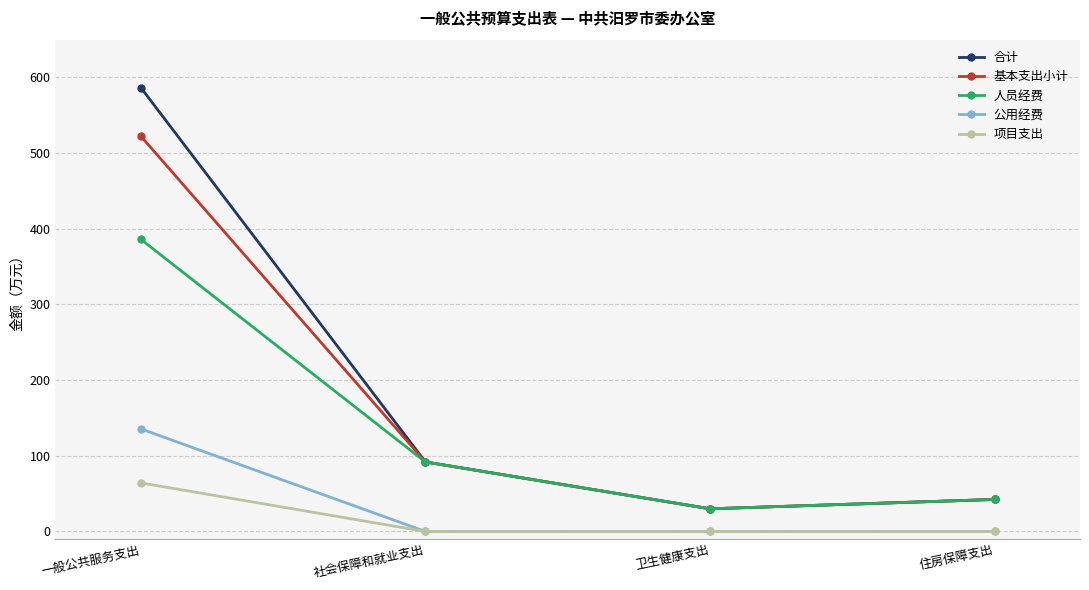

Is this an area chart (filled region under the line)?

No